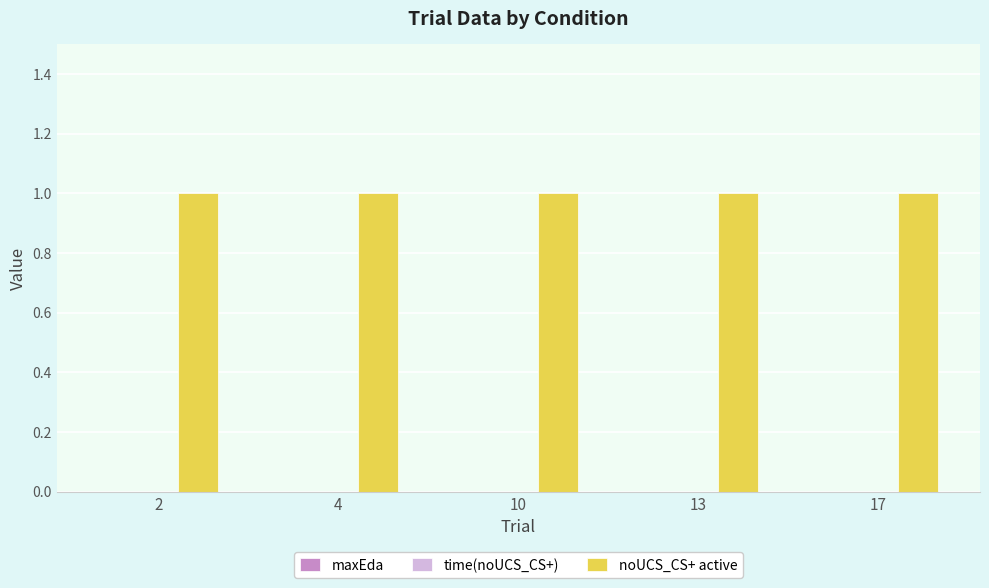

Which series has the largest total across all categories?

noUCS_CS+ active